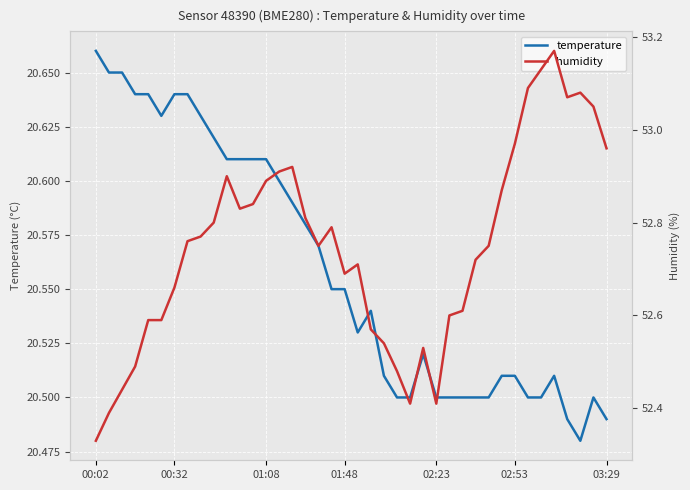

How many lines are shown in the chart?

2